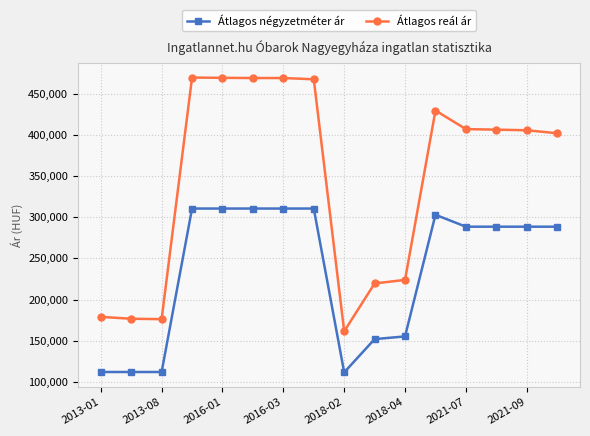

What is the sum of all Átlagos négyzetméter ár values?

3763489